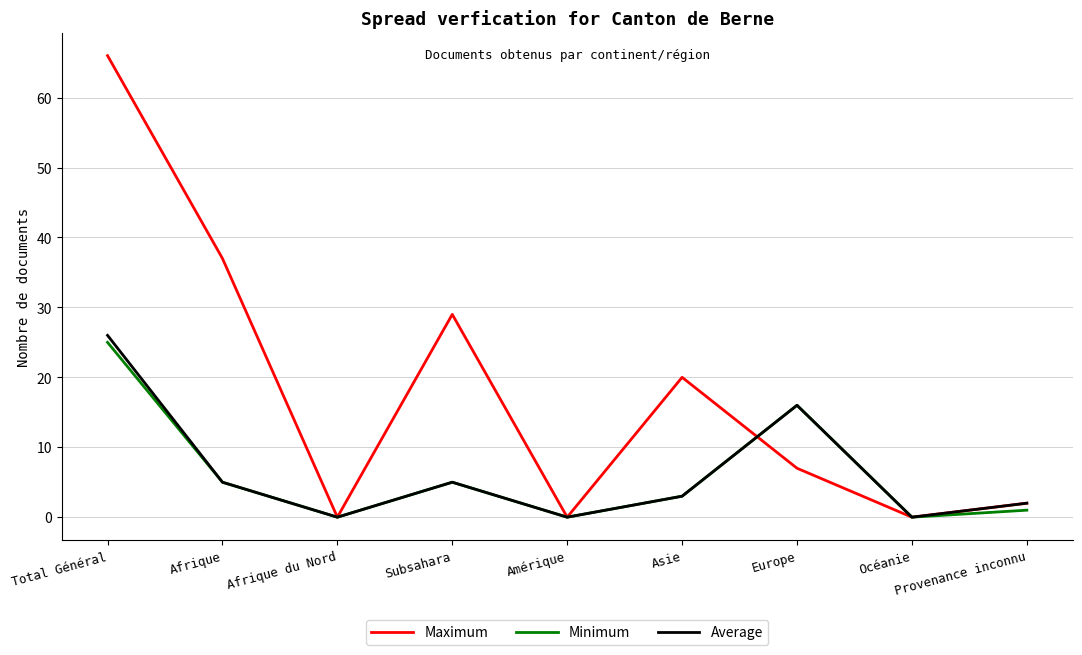

What is the sum of the Minimum values at Subsahara and Afrique?

10